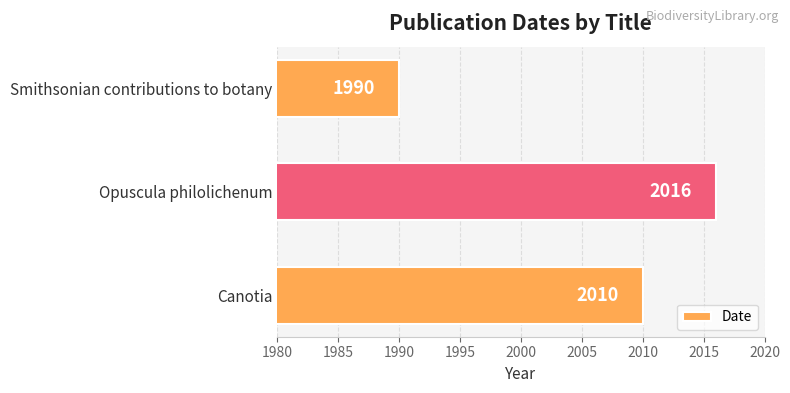

What is the average value?

2005